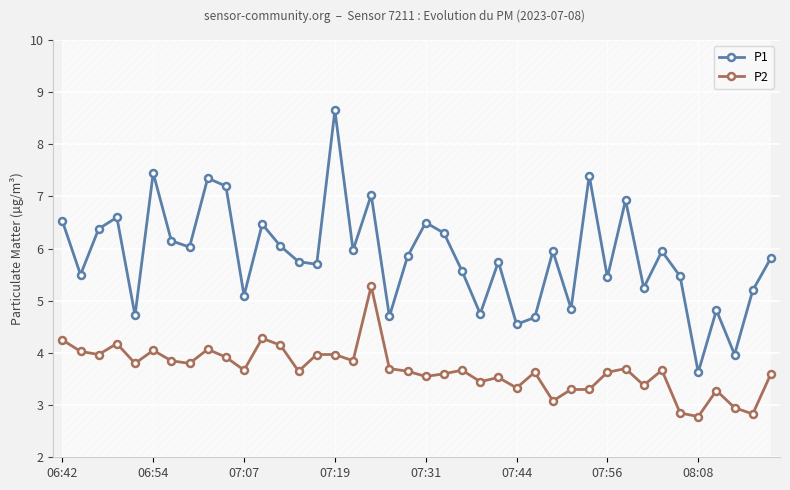

Count the number of data series in this chart.

2